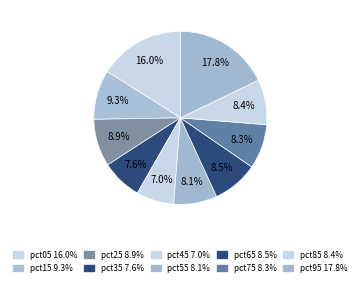

To the nearest percent, what percentage of the pie is pct05?

16%